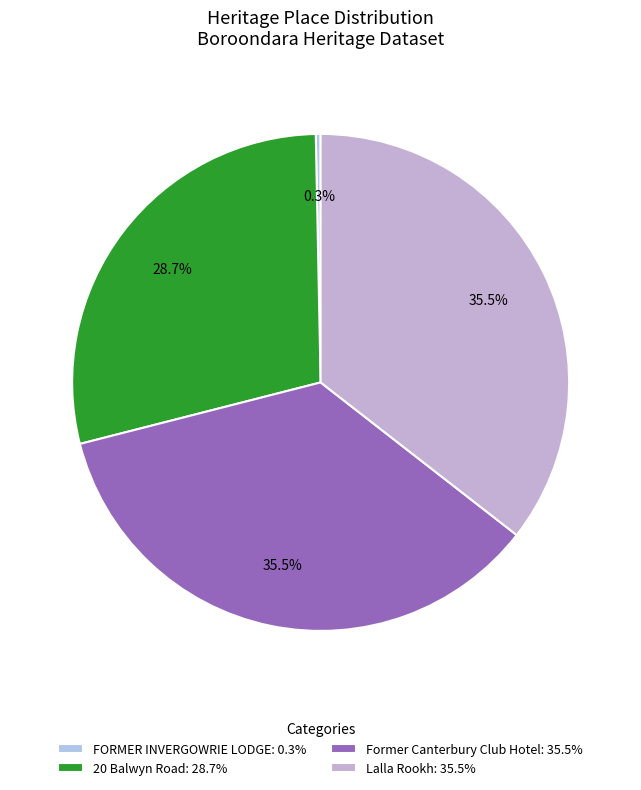

Which category has the biggest portion of the pie?

Lalla Rookh